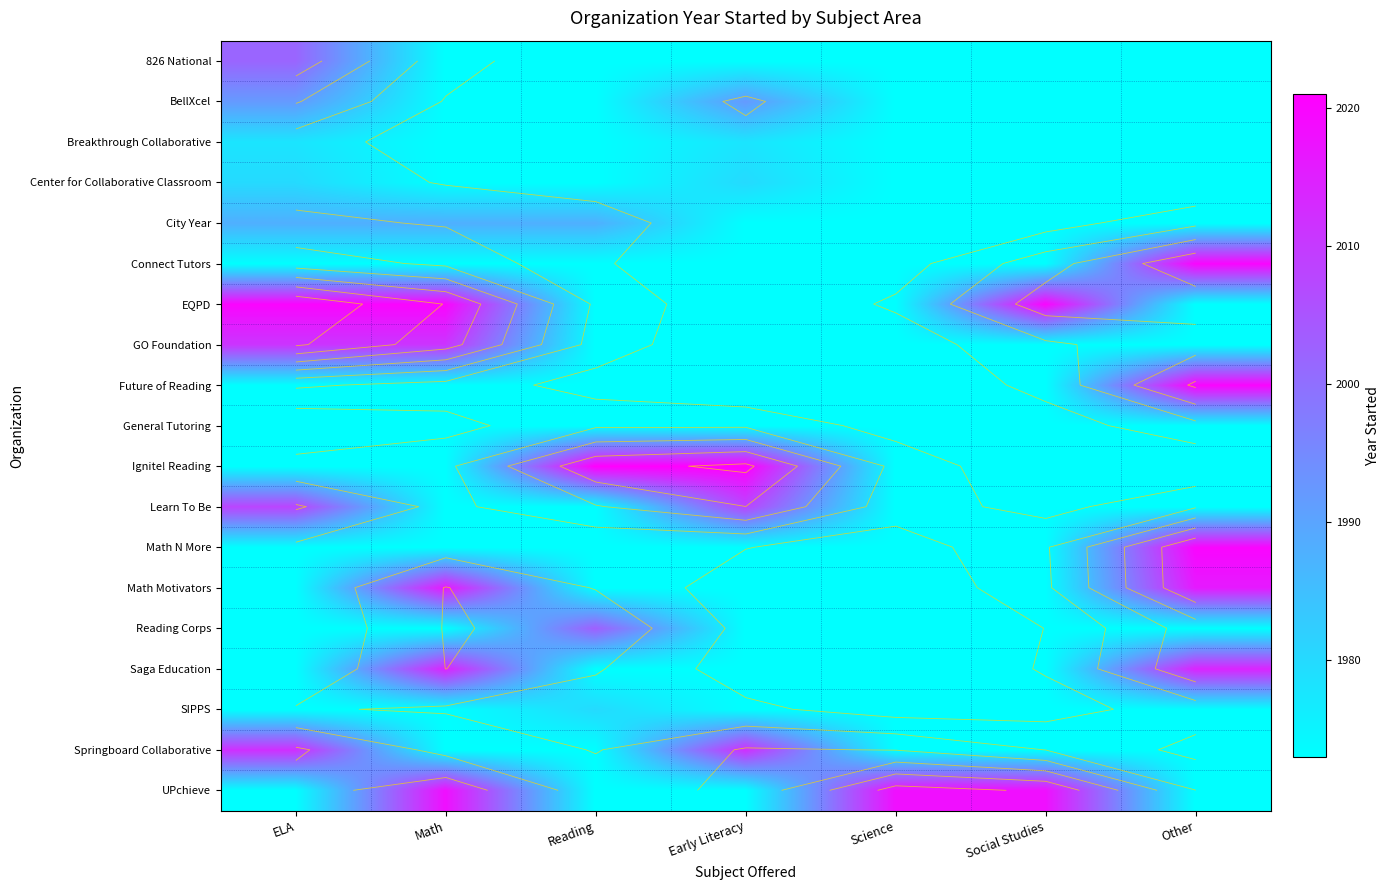

At which category is the sum across all series the highest?

ELA